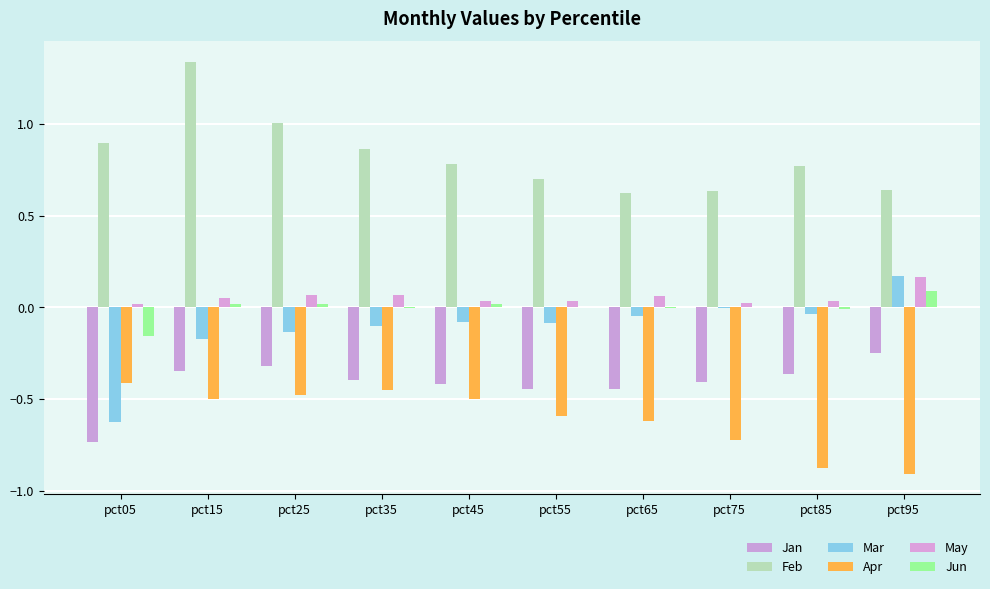

What is the difference between the maximum and minimum values in the Apr series?

0.5